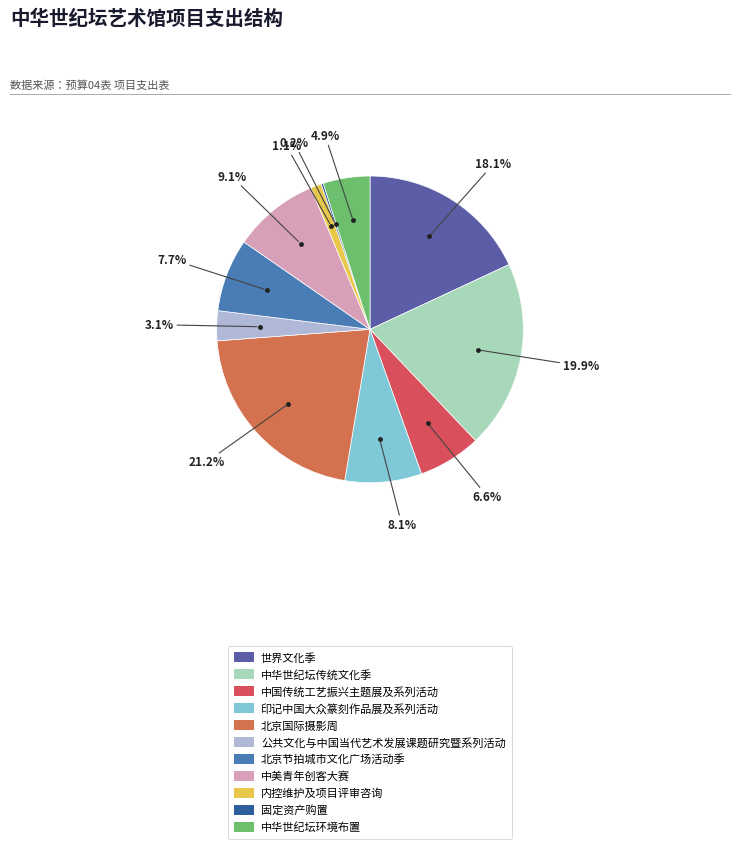

What is the change in value from 中华世纪坛传统文化季 to 内控维护及项目评审咨询?

-573.6